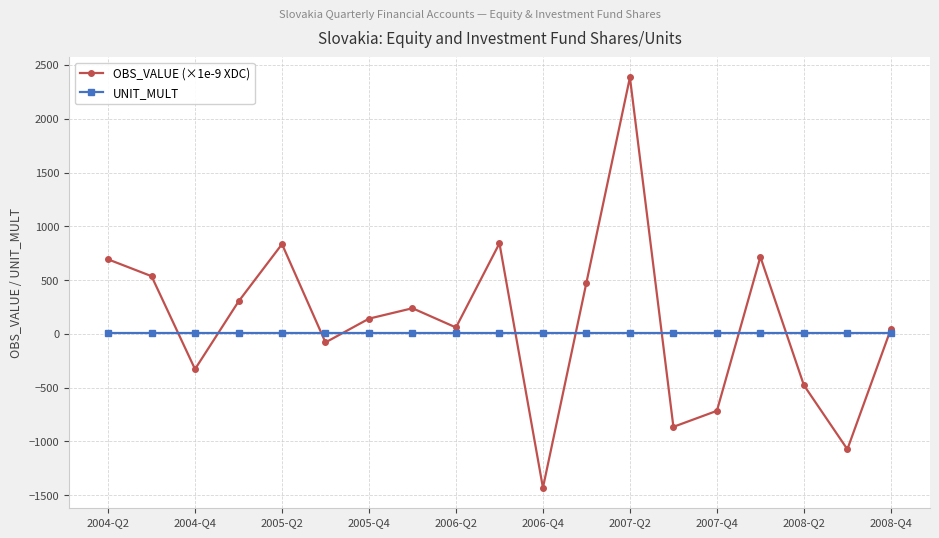

What is the lowest value of the OBS_VALUE (×1e-9 XDC) series?

-1430.5